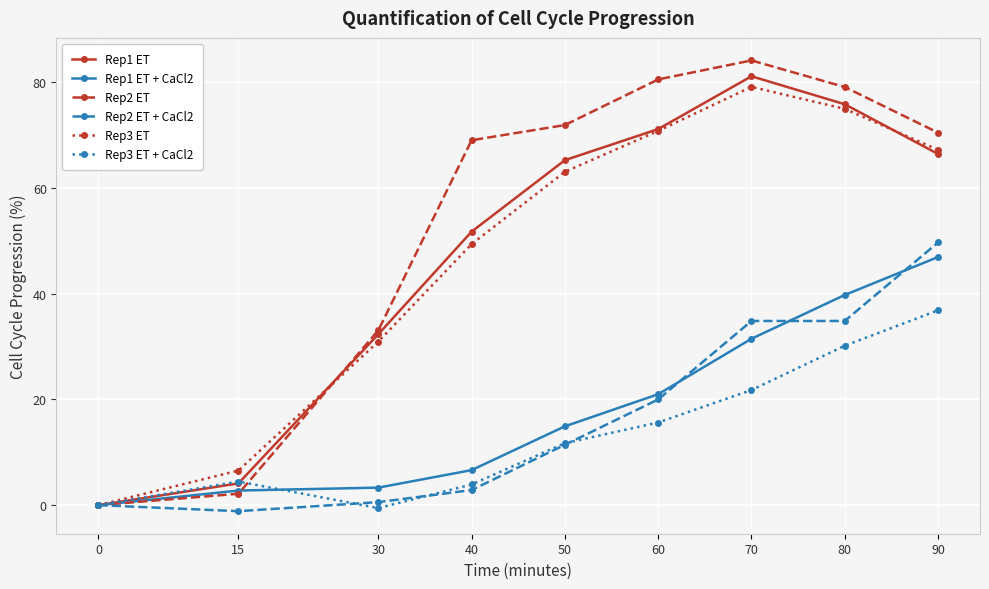

The Rep1 ET series shows 17.5 at 90. True or false?

False